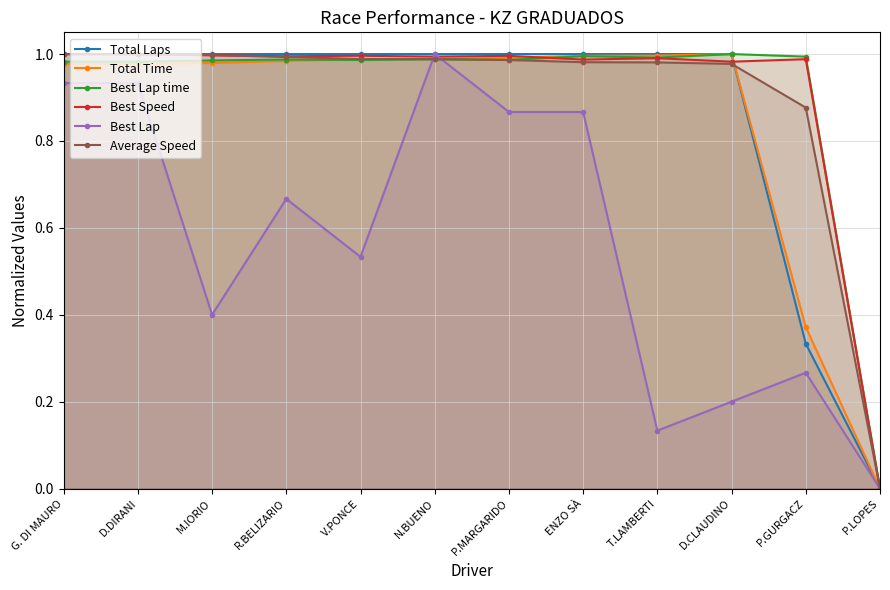

List the labels in order of Total Time value, smallest first.

P.LOPES, P.GURGACZ, G. DI MAURO, D.DIRANI, M.IORIO, R.BELIZARIO, V.PONCE, N.BUENO, P.MARGARIDO, ENZO SÀ, T.LAMBERTI, D.CLAUDINO